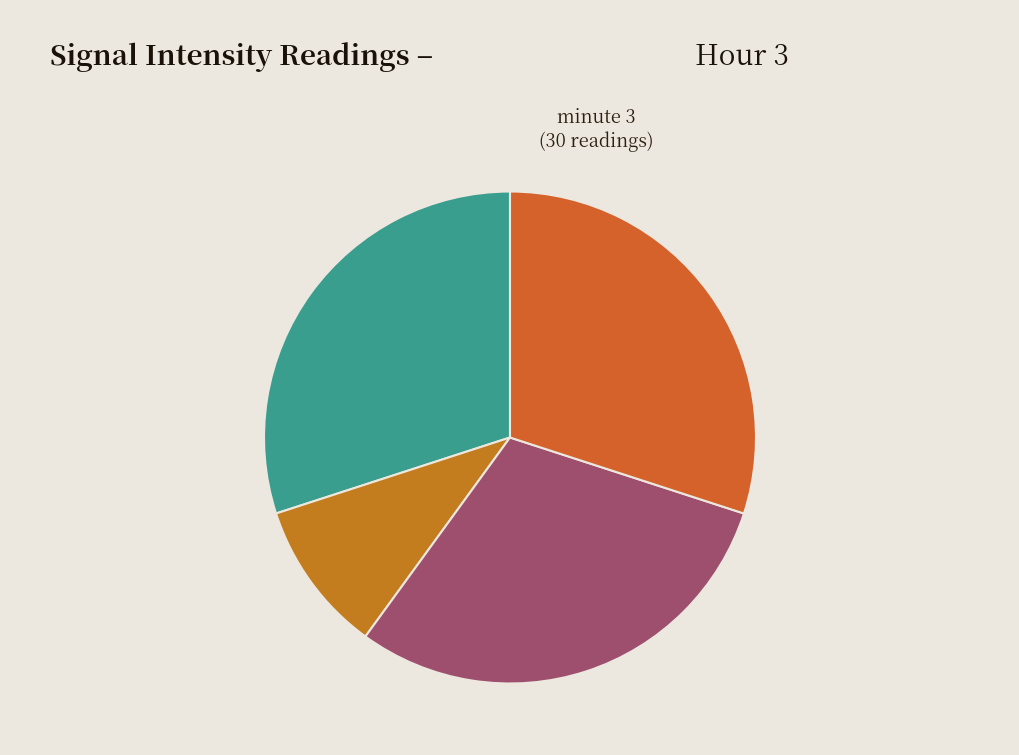

How many slices are in this pie chart?

4